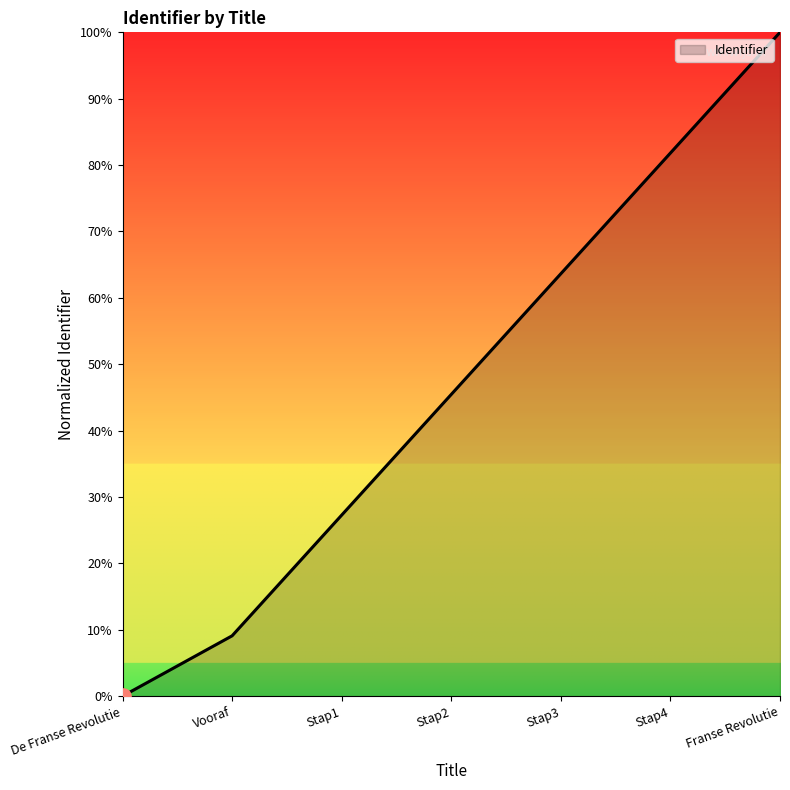

Between Stap4 and Franse Revolutie, which is larger?

Franse Revolutie